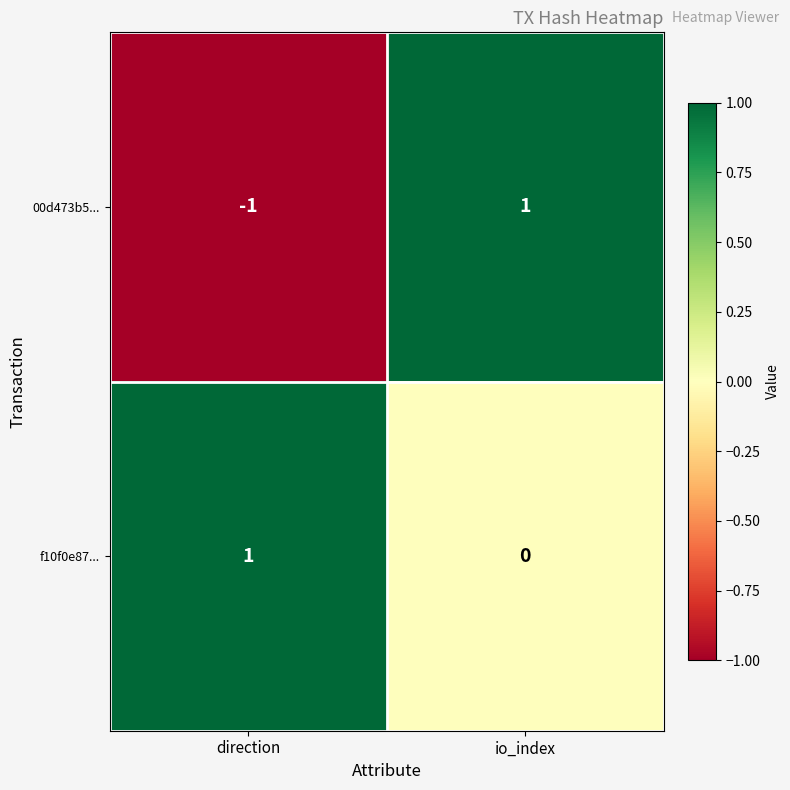

What is the spread (max minus min) of values at io_index?

1